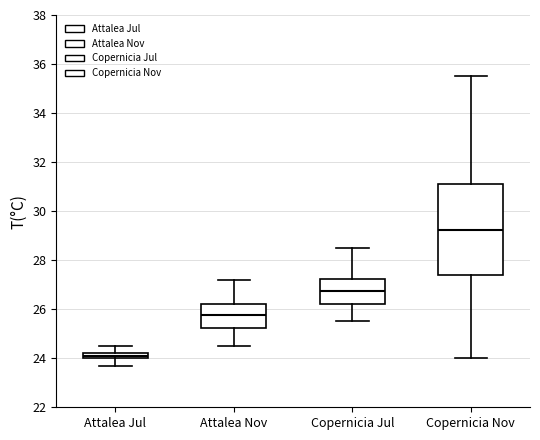

Which box has the lowest median line?

Attalea Jul